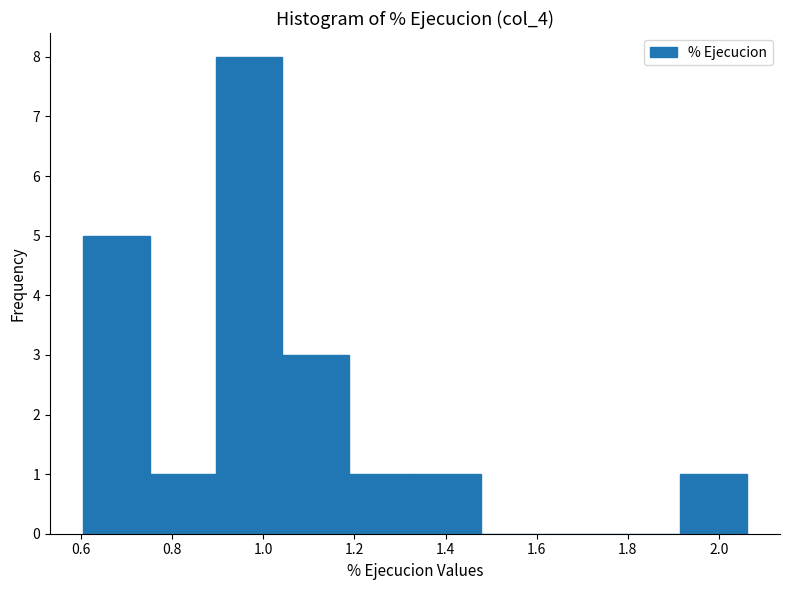

Reading left to right, transcribe this chart: for each bar, give the range it covers on the x-axis and its height. Neither the bar edges nor the heights are printed on the chart, so give them approximately, as read against the axes.

0.60 to 0.74: 5
0.74 to 0.90: 1
0.90 to 1.04: 8
1.04 to 1.18: 3
1.18 to 1.34: 1
1.34 to 1.48: 1
1.48 to 1.62: 0
1.62 to 1.78: 0
1.78 to 1.92: 0
1.92 to 2.06: 1